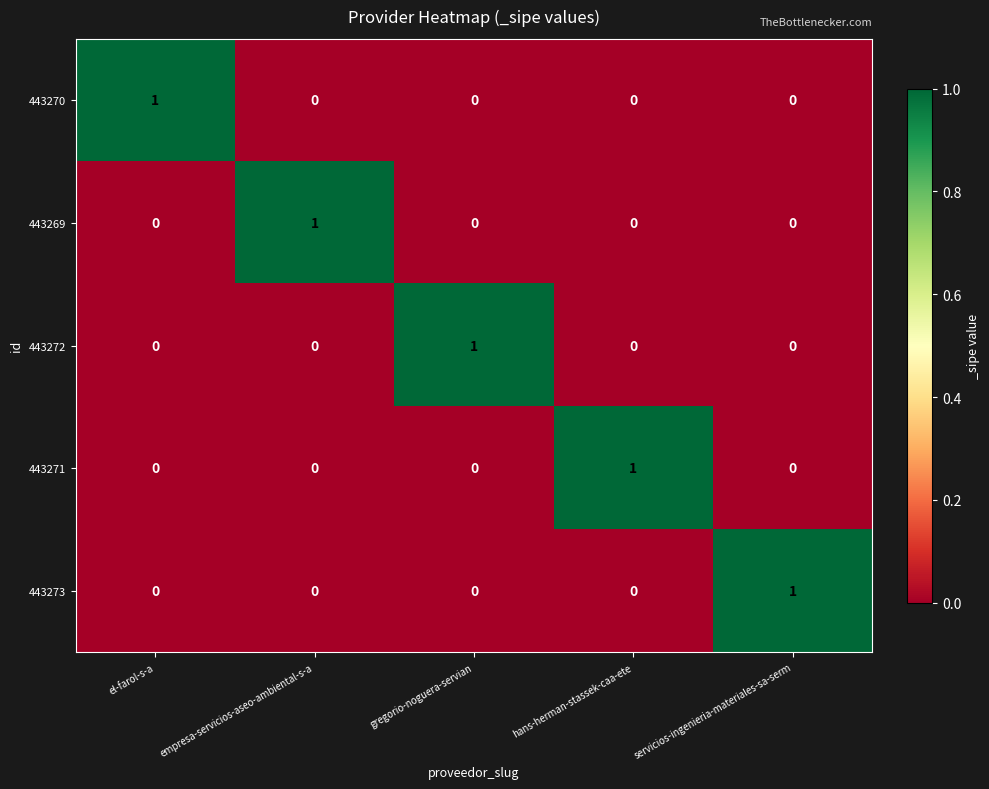

How many 443270 values are between 0 and 1?

5